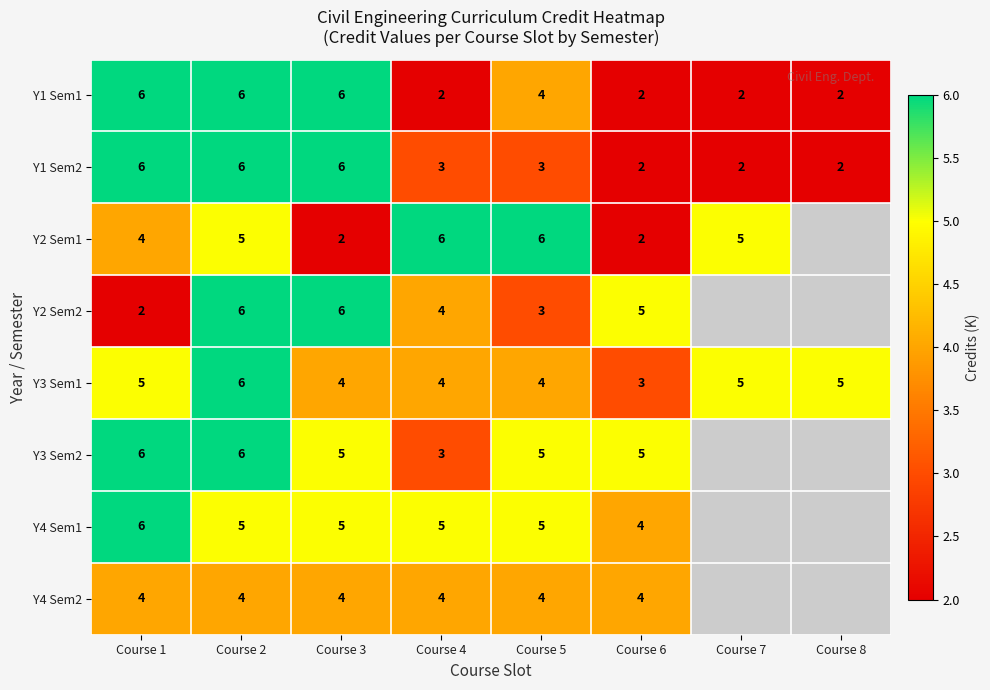

What is the approximate value of Y1 Sem1 at Course 5?

4